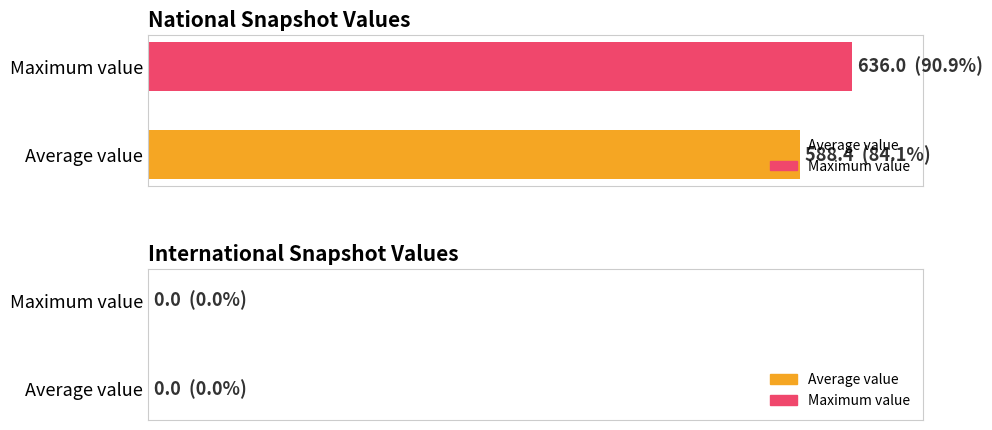

What are all the series names shown in the legend?

Average value, Maximum value